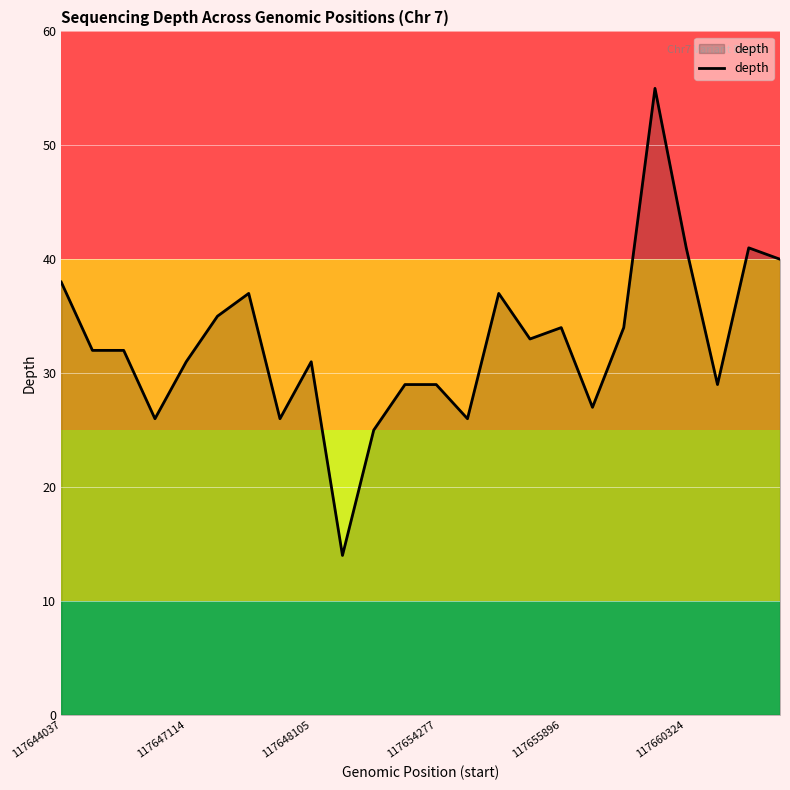

What is the maximum value shown in the chart?

55